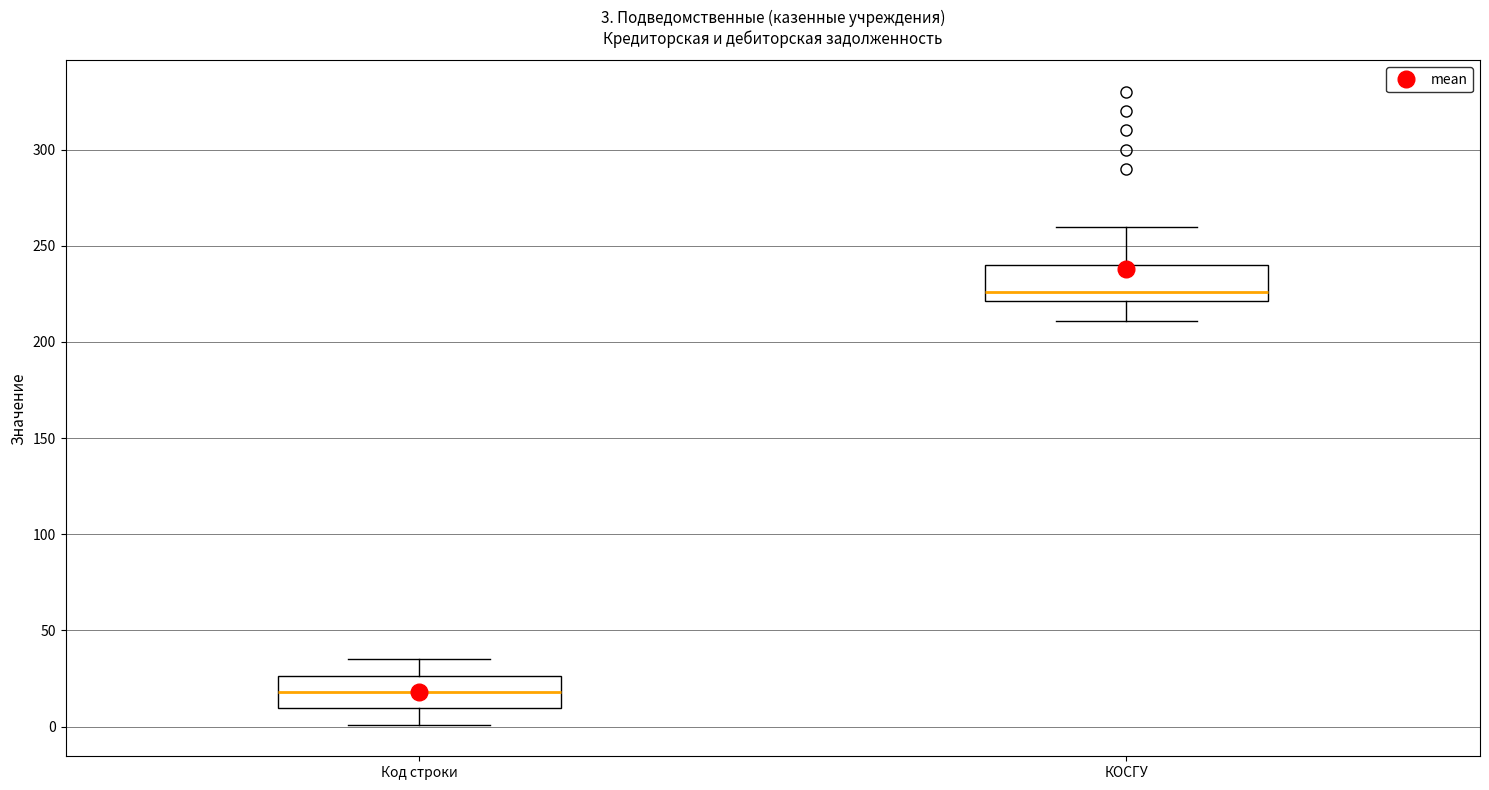

Which box's median line is the highest?

КОСГУ